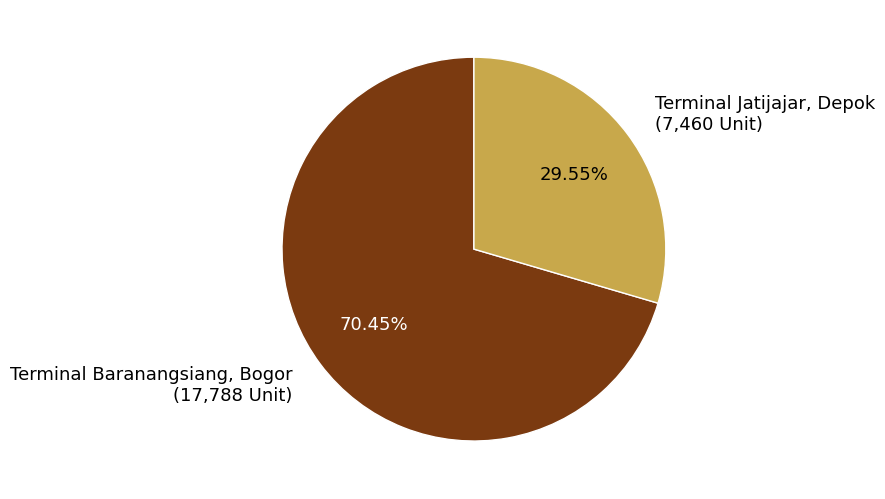

Approximately how many times larger is the value at Terminal Baranangsiang, Bogor compared to Terminal Jatijajar, Depok?

2.4